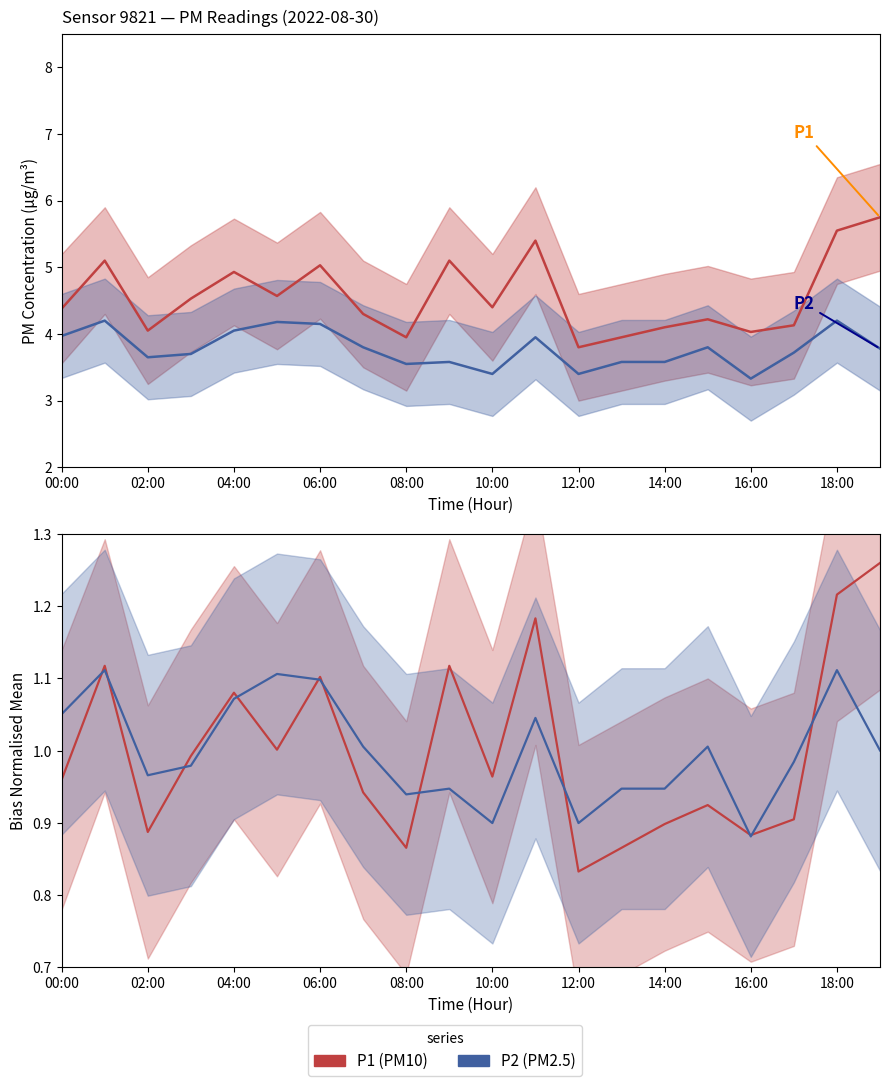

At which label is P2 closest to 0?

16:00